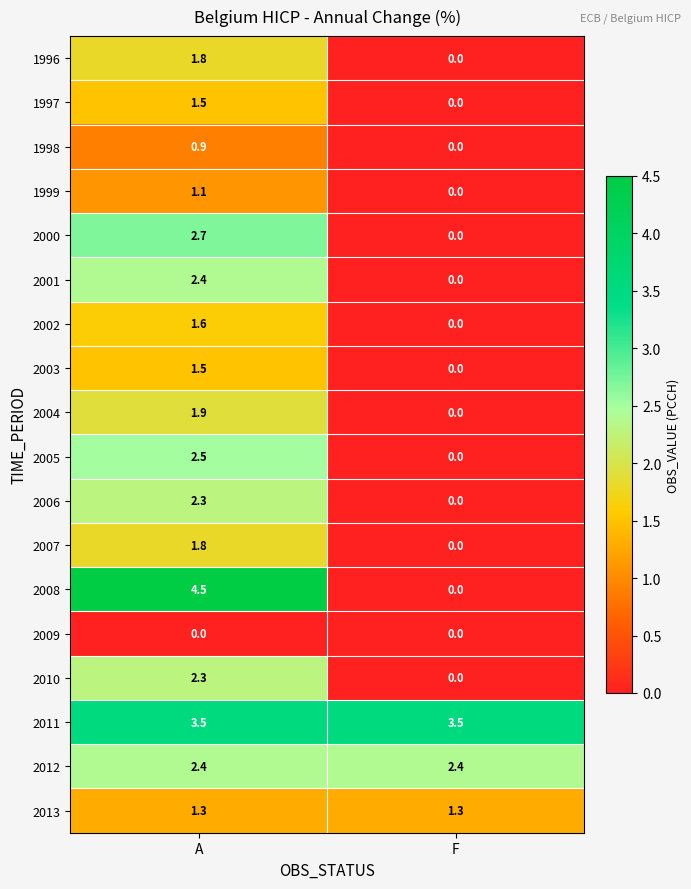

Rank the categories by 2005 value from highest to lowest.

A, F